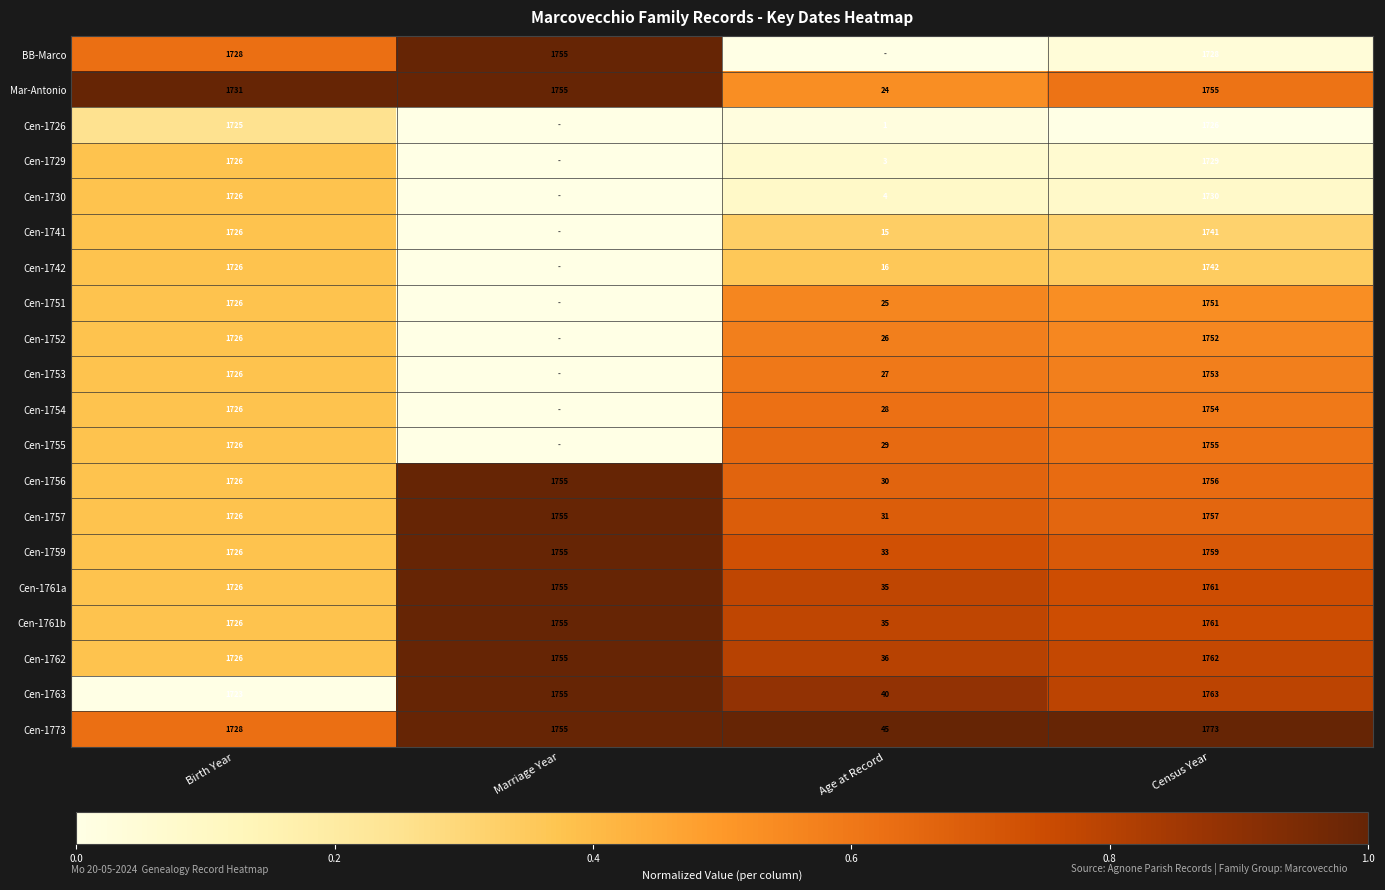

True or false: Mar-Antonio has a value of 1731 at Birth Year.

True